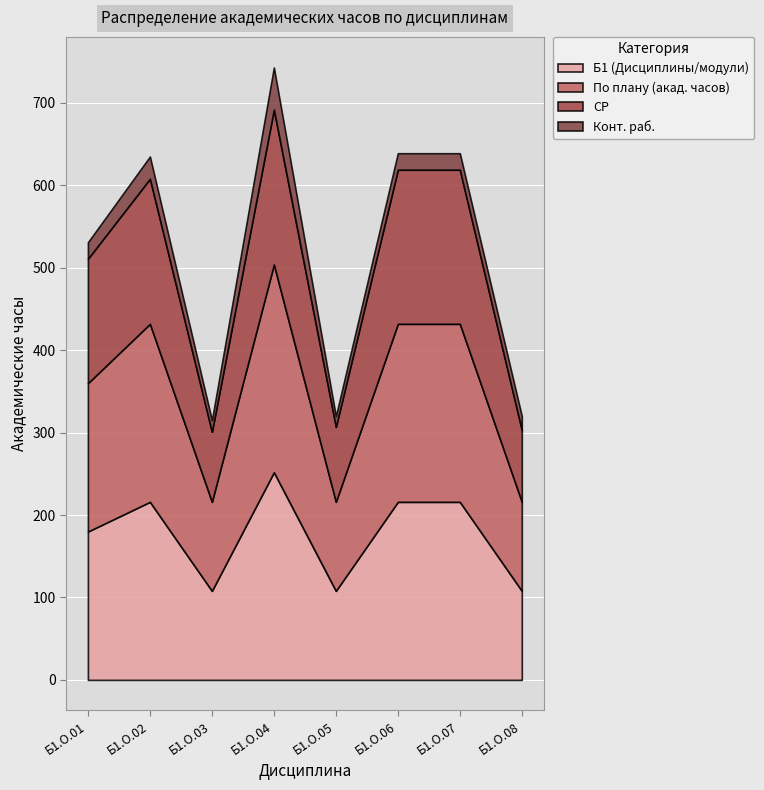

Is the value of Конт. раб. at Б1.О.03 greater than the value of Б1 (Дисциплины/модули) at Б1.О.04?

No